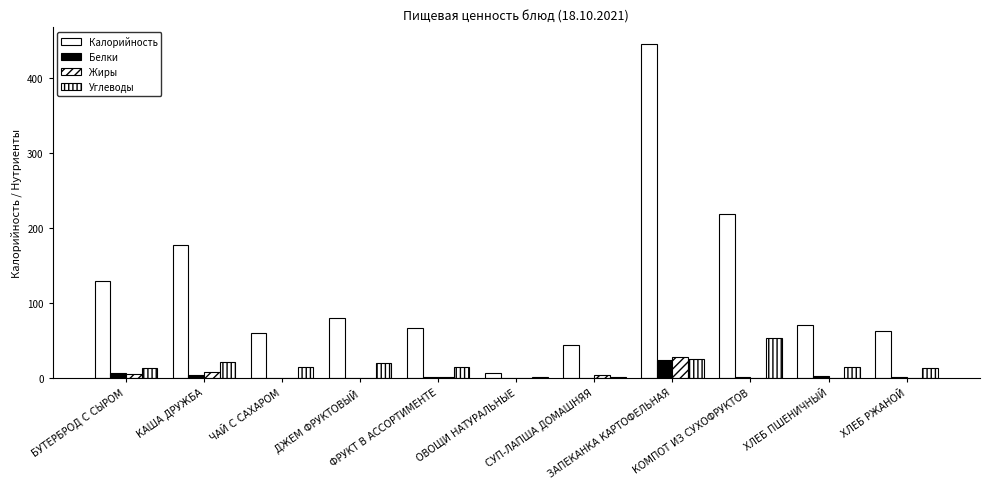

What is the difference between the maximum and minimum values in the Углеводы series?

52.5